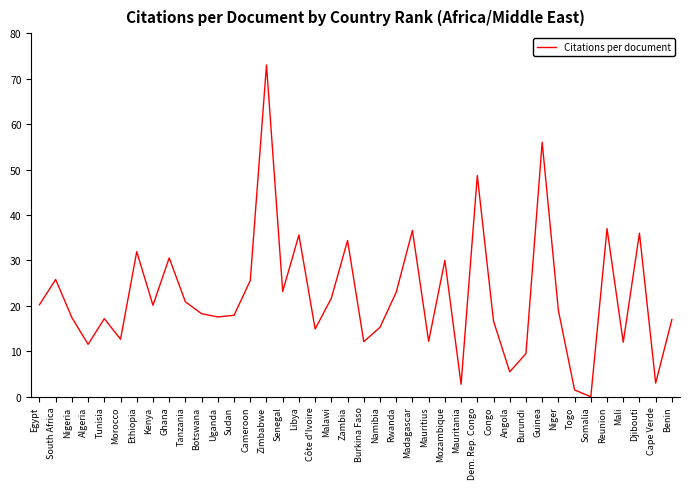

Which has a higher value, Kenya or Senegal?

Senegal